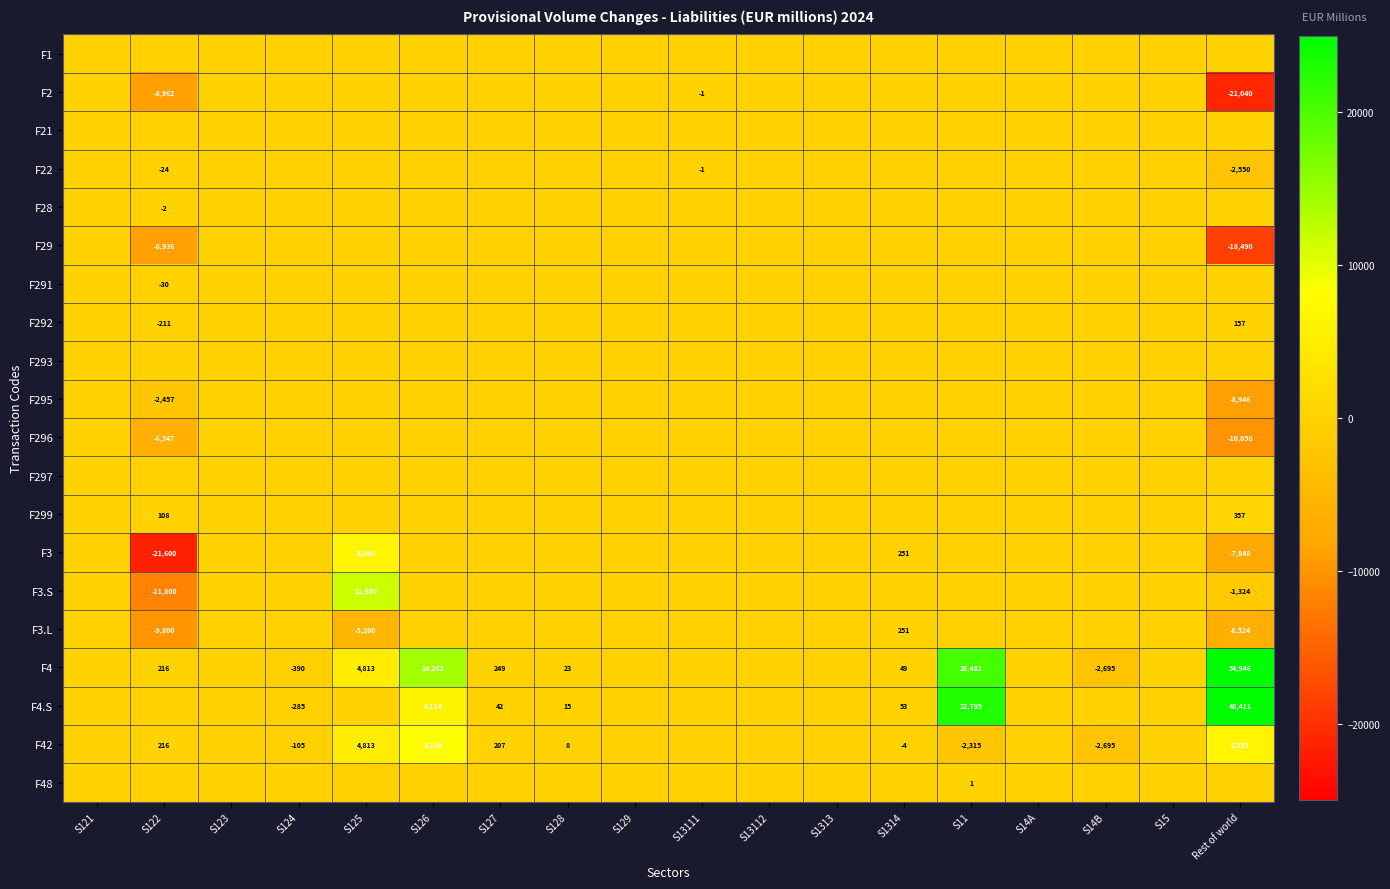

True or false: F295 has a value of -8946 at Rest of world.

True